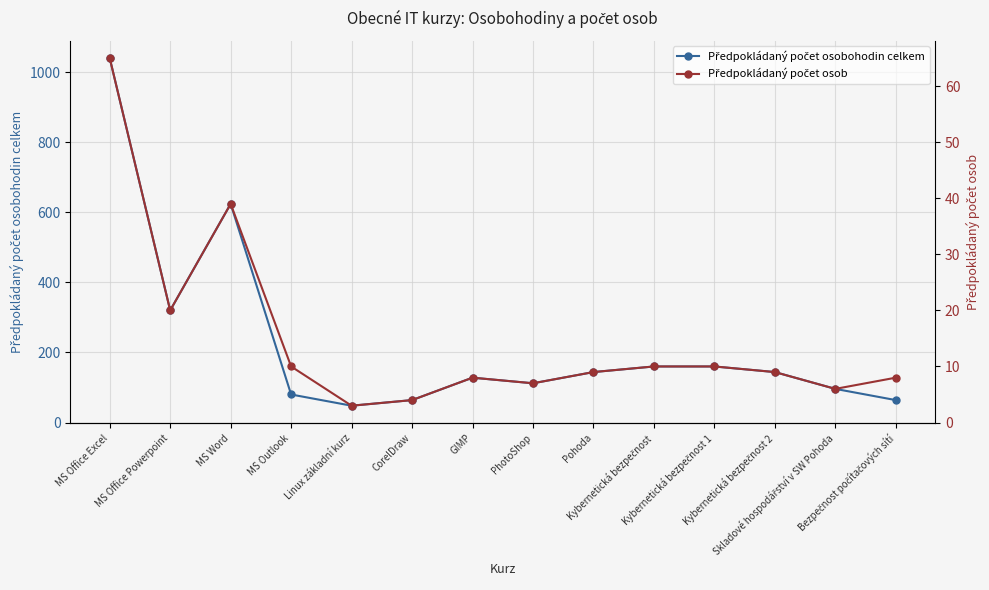

Reading left to right, what are all the values shown in this chart?

Předpokládaný počet osobohodin celkem: 1040	320	624	80	48	64	128	112	144	160	160	144	96	64
Předpokládaný počet osob: 65	20	39	10	3	4	8	7	9	10	10	9	6	8